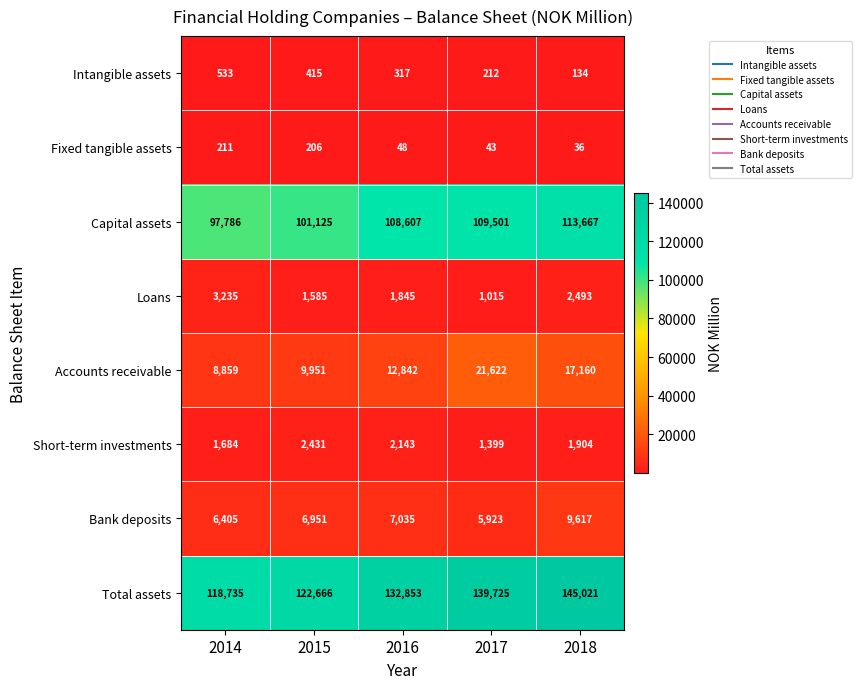

At which label does Loans first exceed 1845?

2014